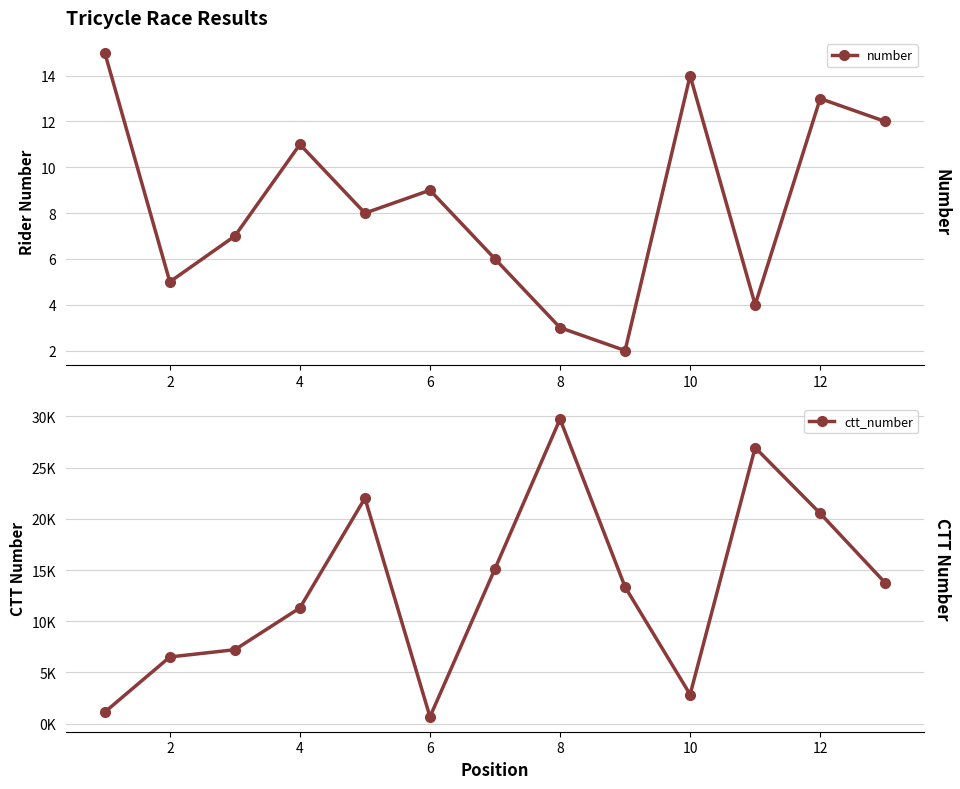

Is this an area chart (filled region under the line)?

No